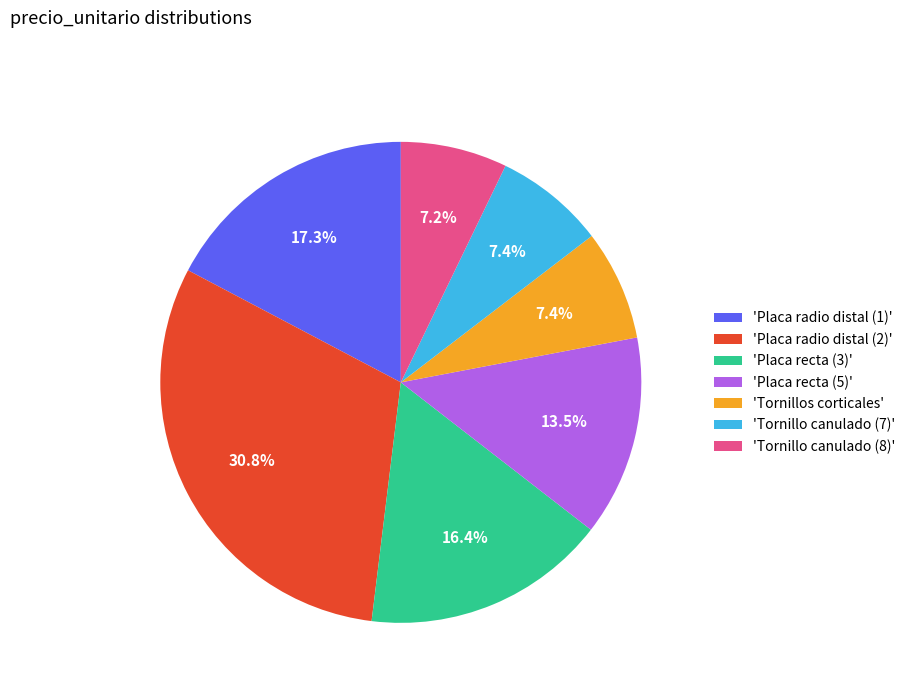

How many slices are in this pie chart?

7